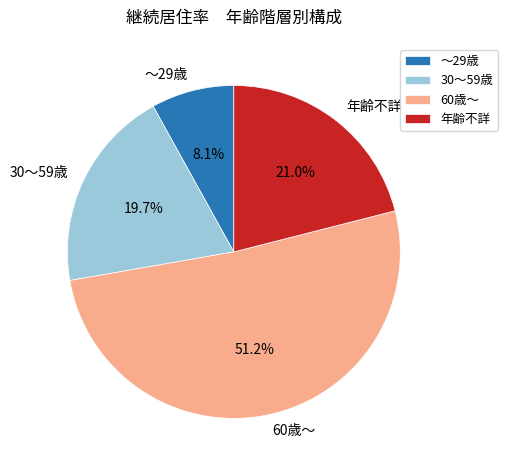

Which has a higher value, 30～59歳 or ～29歳?

30～59歳